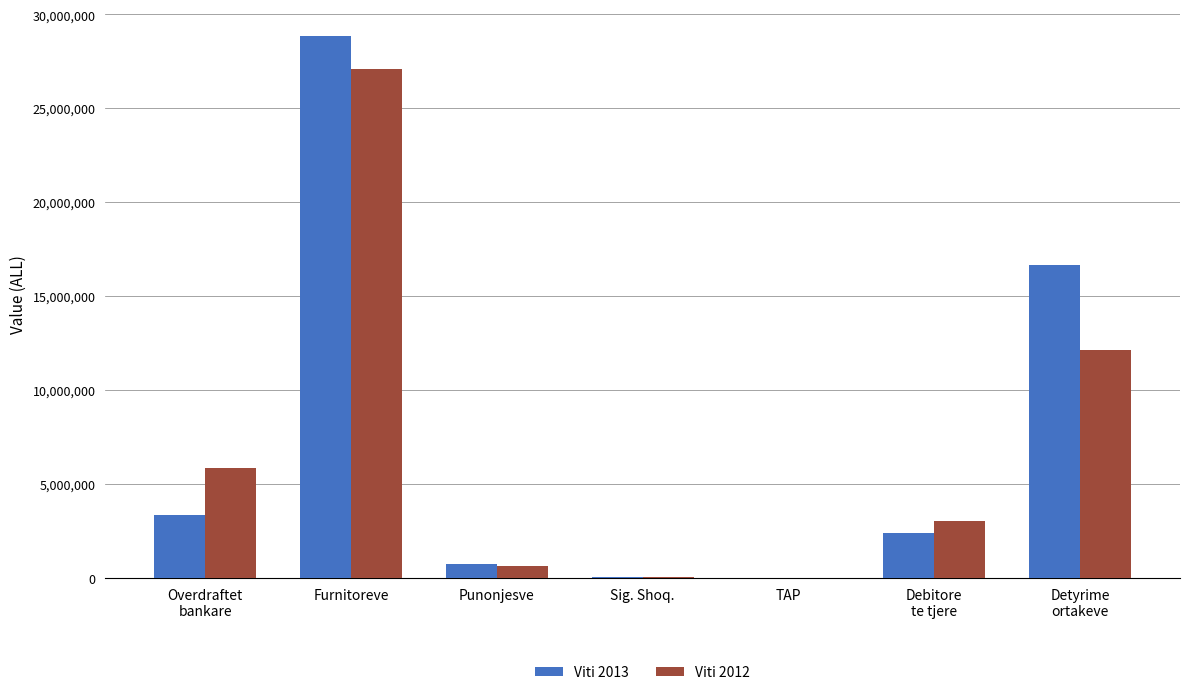

The Viti 2013 series shows 28831967.5 at Furnitoreve. True or false?

True